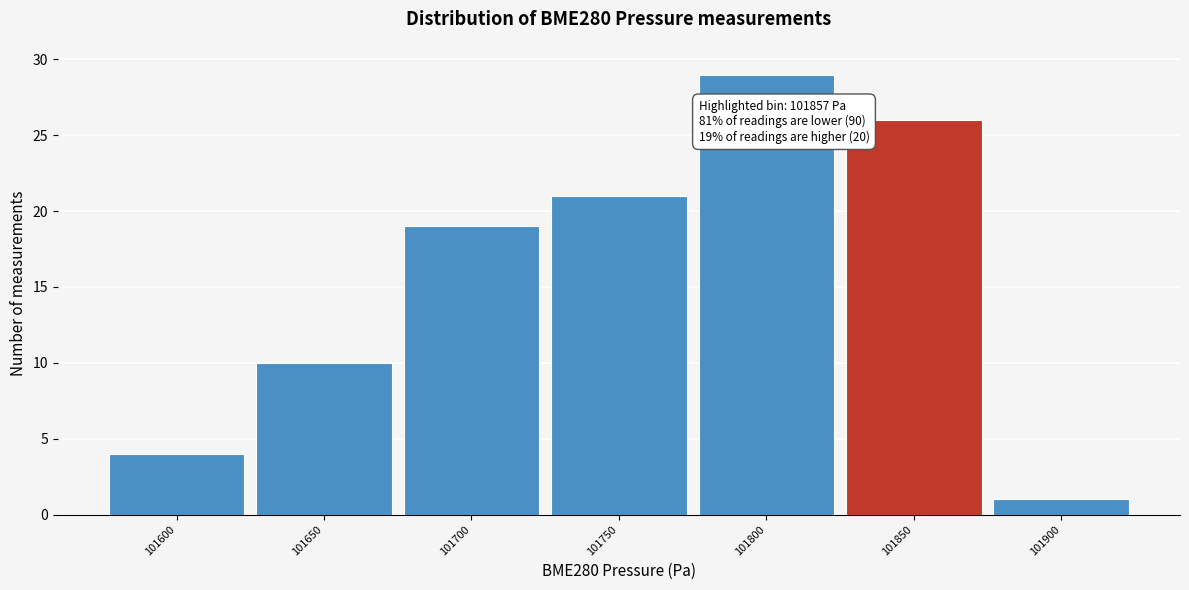

Reading left to right, what are all the values shown in this chart?

101600=4	101650=10	101700=19	101750=21	101800=29	101850=26	101900=1